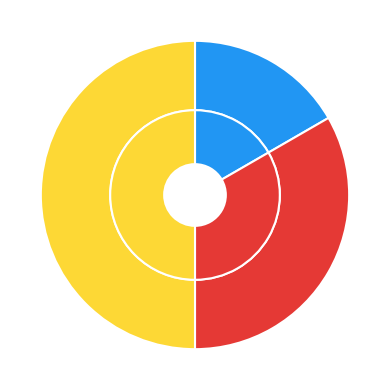

How many segments does this pie chart have?

3